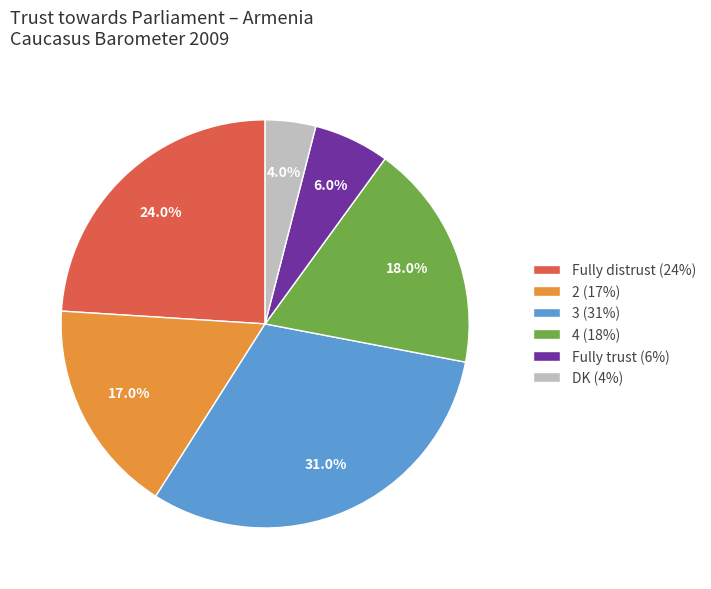

What is the smallest slice in the pie chart?

DK (4%)